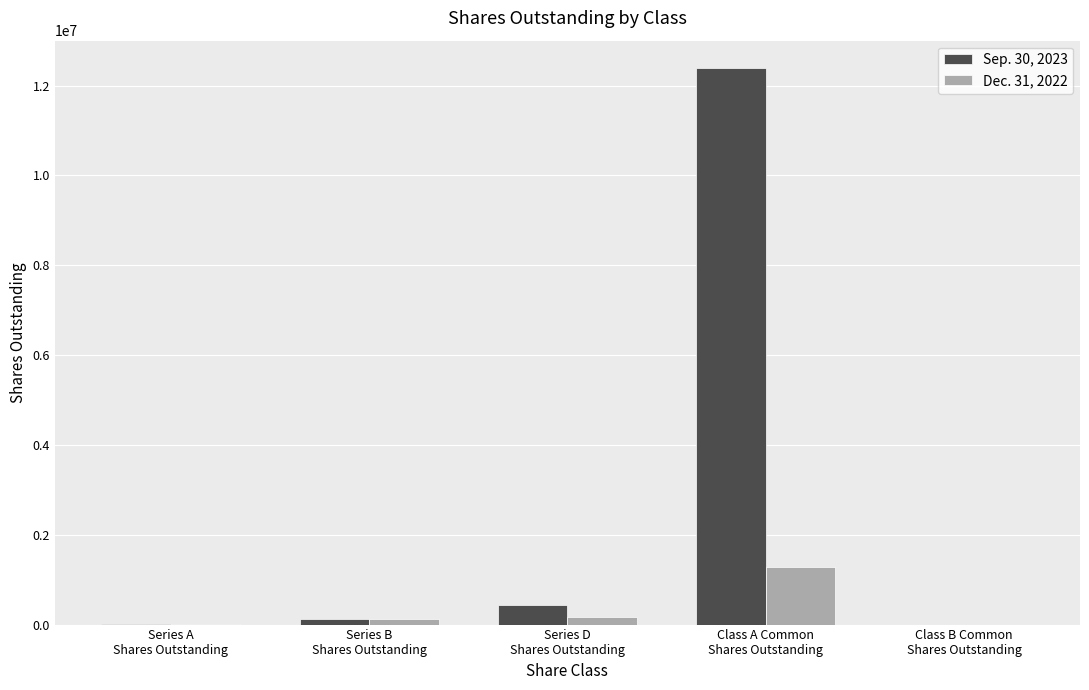

What are all the series names shown in the legend?

Sep. 30, 2023, Dec. 31, 2022